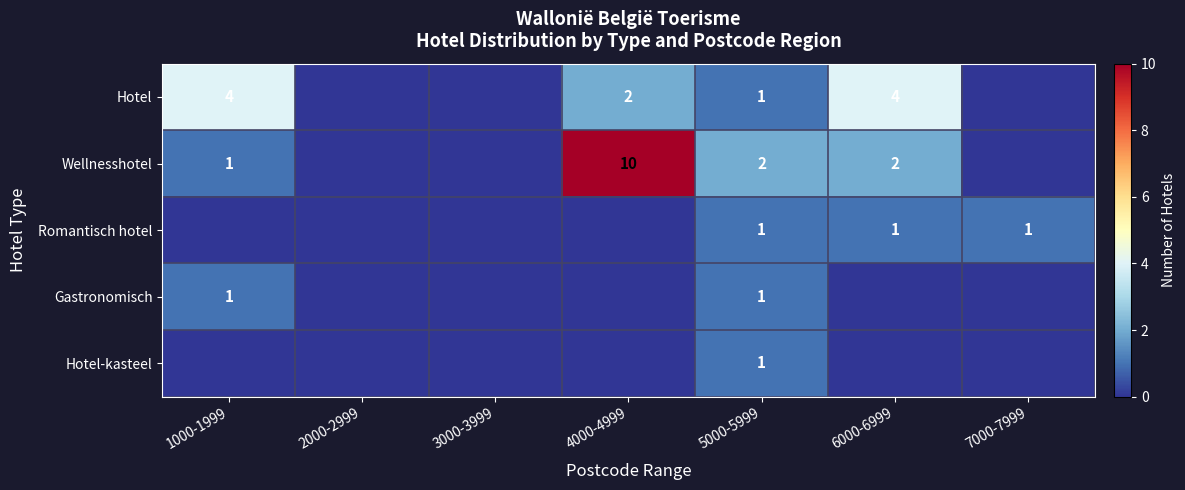

Is the value of Wellnesshotel at 5000-5999 greater than the value of Gastronomisch at 5000-5999?

Yes